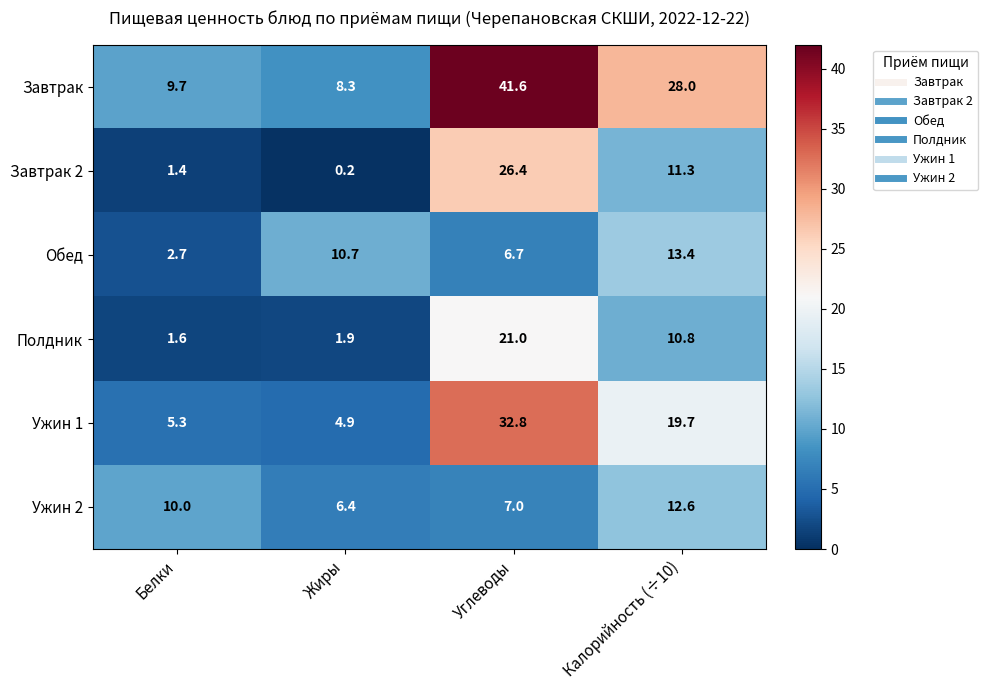

Rank the series at Калорийность (÷10) from lowest to highest value.

Полдник, Завтрак 2, Ужин 2, Обед, Ужин 1, Завтрак